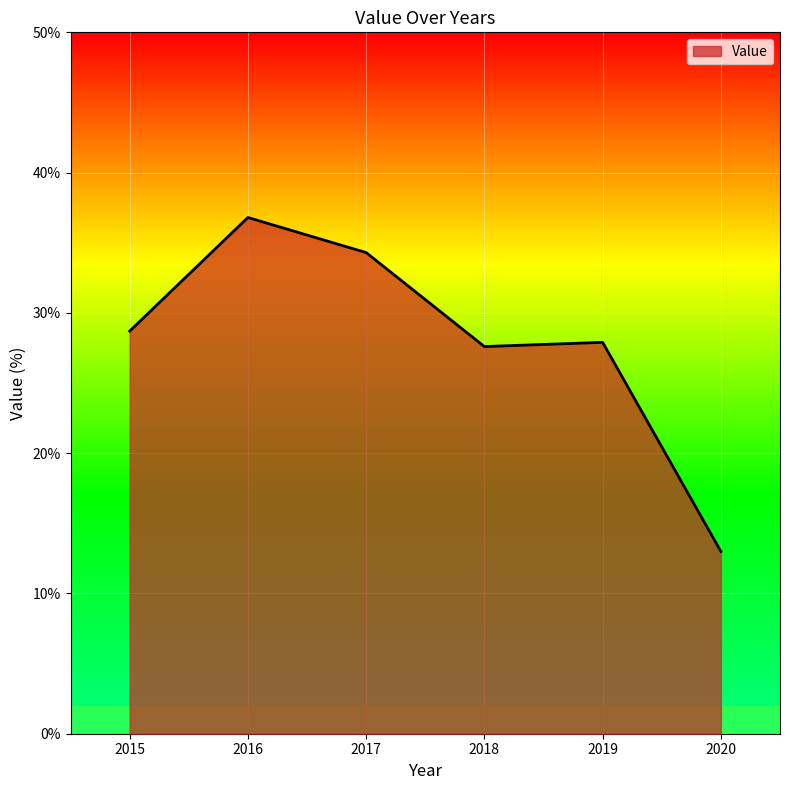

What is the ratio of the value at 2016 to the value at 2018?

1.3